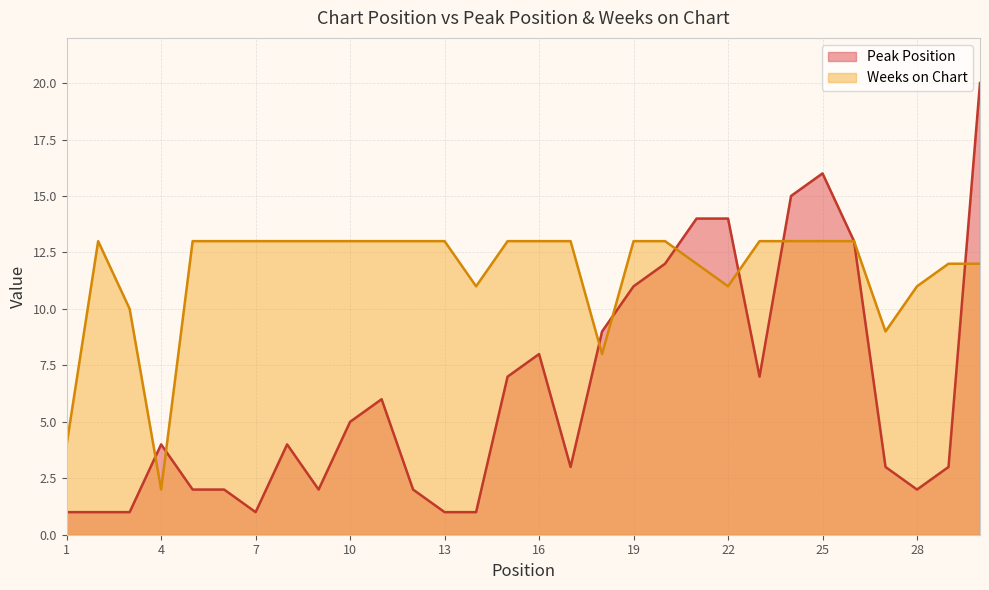

Which series changed the most between 14 and 26?

Peak Position